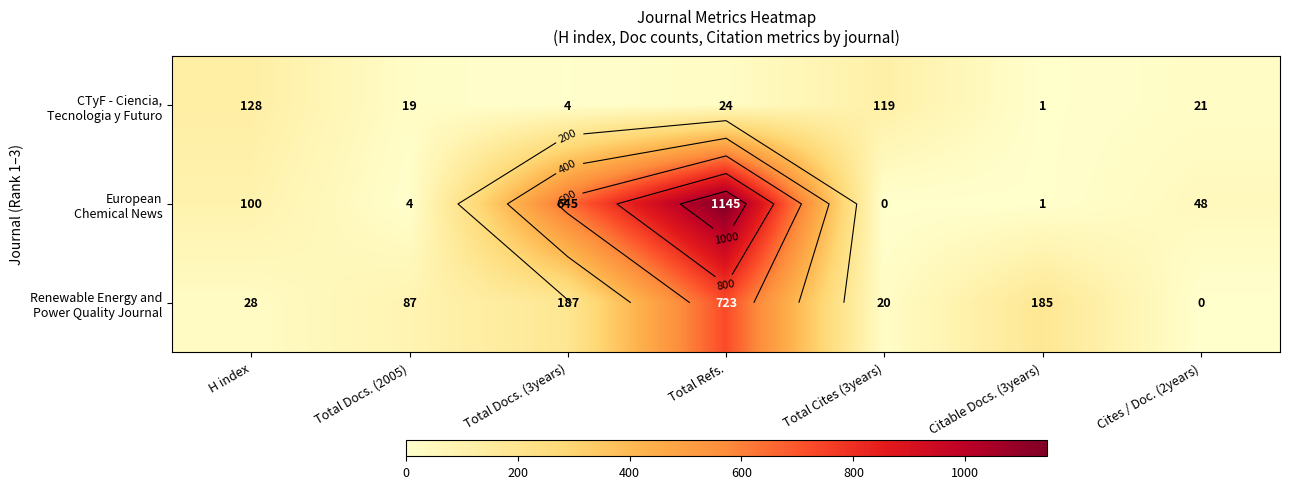

At how many categories does at least one series exceed 436?

2